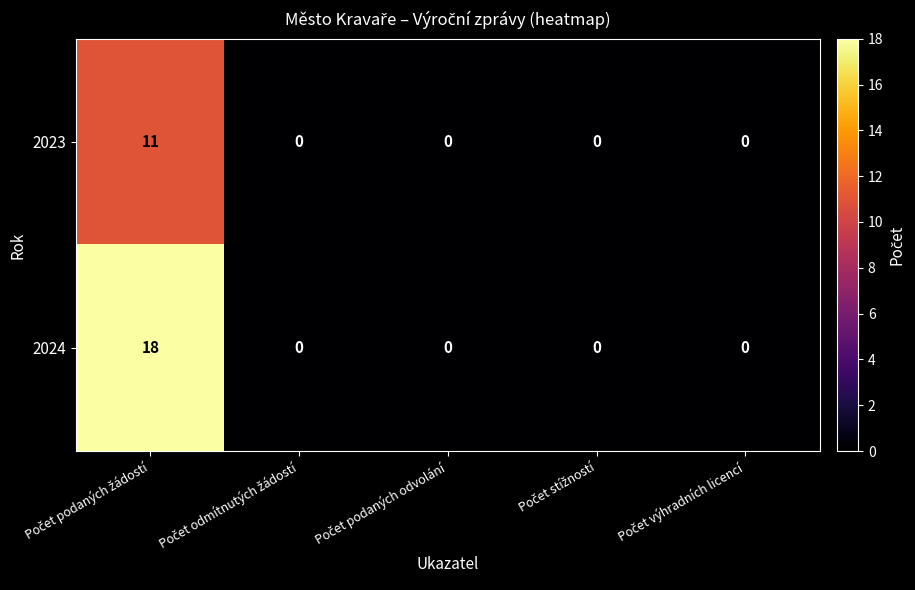

What is the greatest value displayed?

18